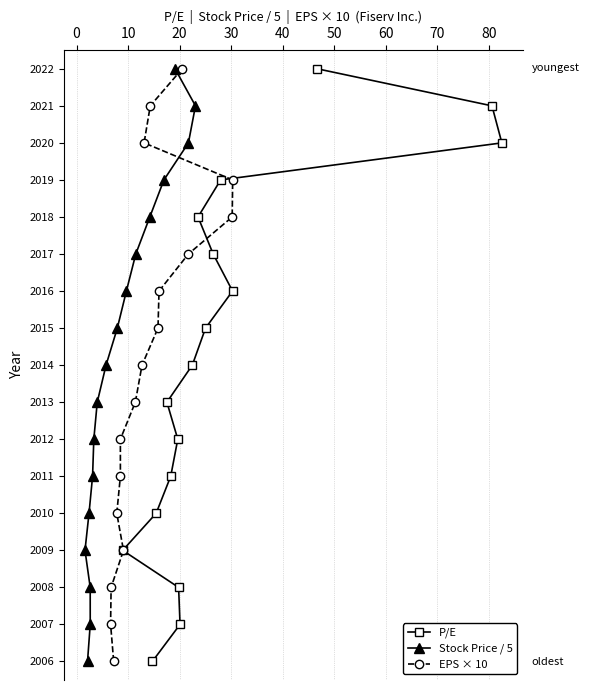

What is the average value of the Stock Price / 5 series?

8